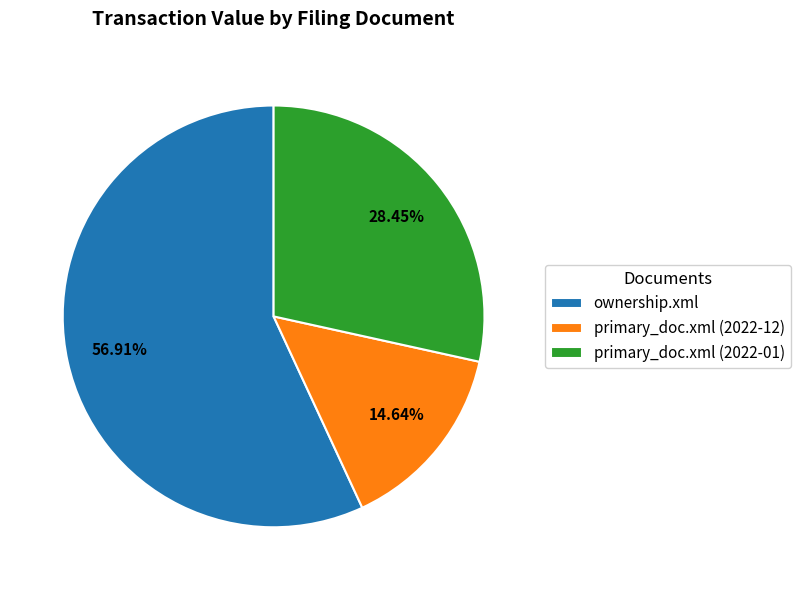

To the nearest percent, what is the difference between the largest and smallest slice percentages?

42%